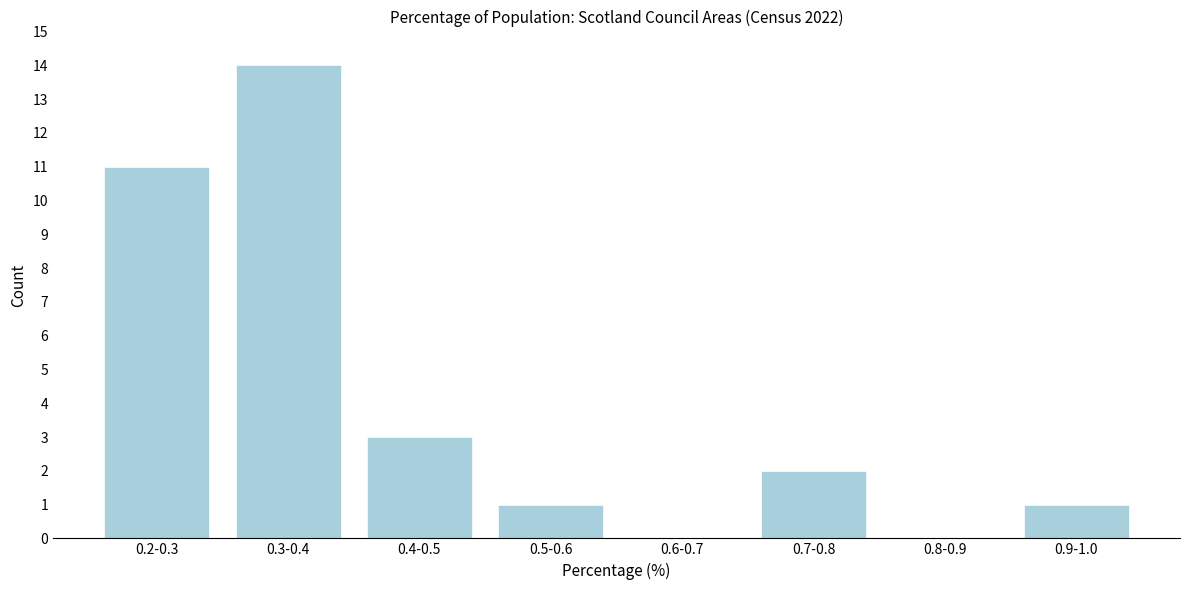

Reading left to right, transcribe all the data shown in this chart.

0.2-0.3=11	0.3-0.4=14	0.4-0.5=3	0.5-0.6=1	0.6-0.7=0	0.7-0.8=2	0.8-0.9=0	0.9-1.0=1